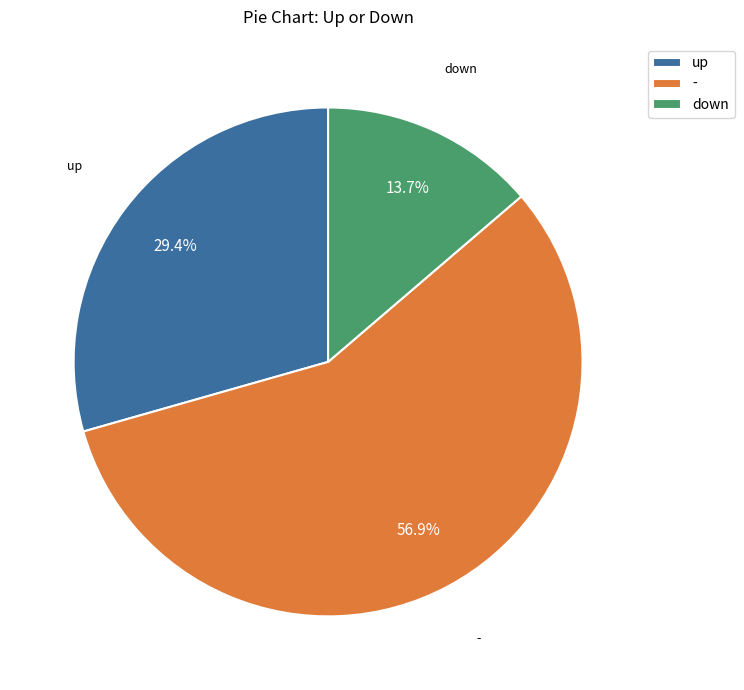

Count the number of slices in the pie.

3